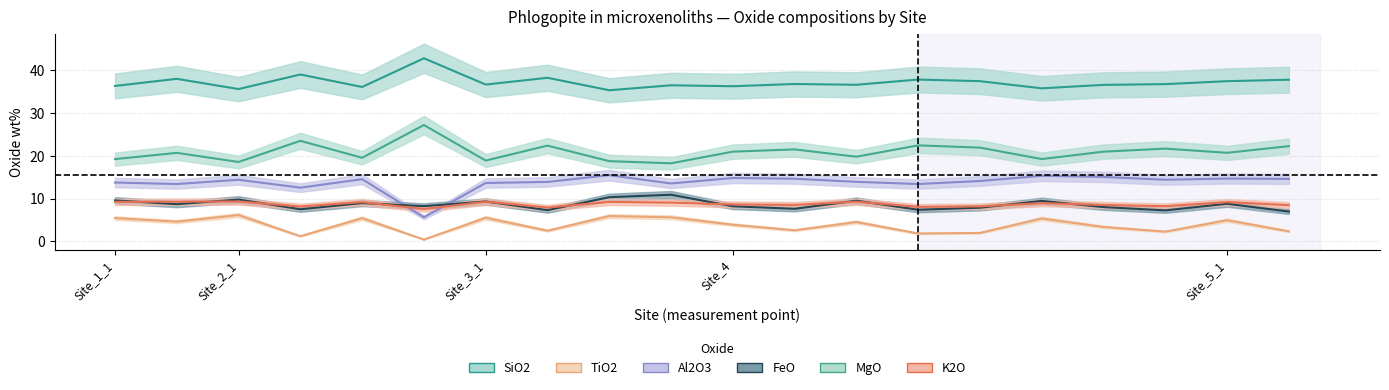

What is the difference between the highest and lowest values at Bush_3_21_2_1?

29.4